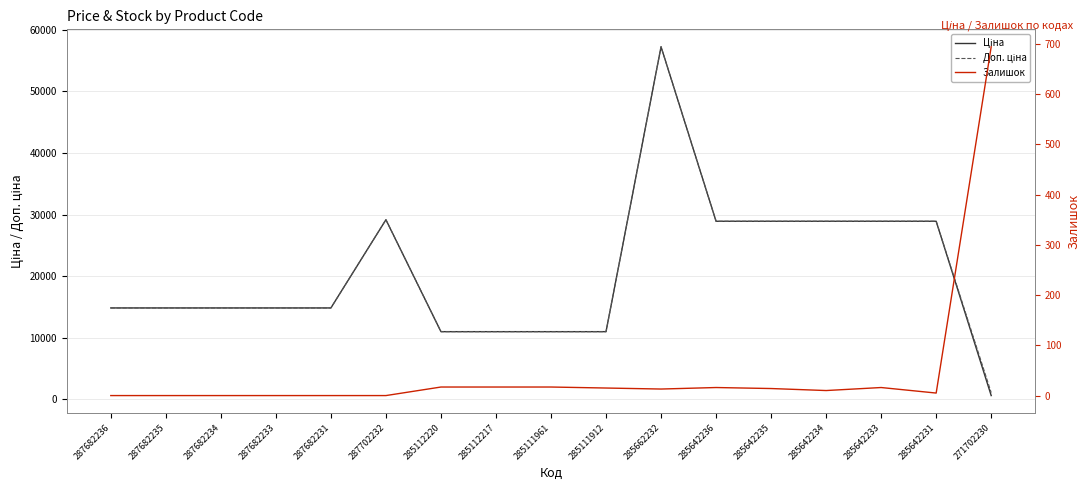

What is the sum of all Доп. ціна values?

349924.2